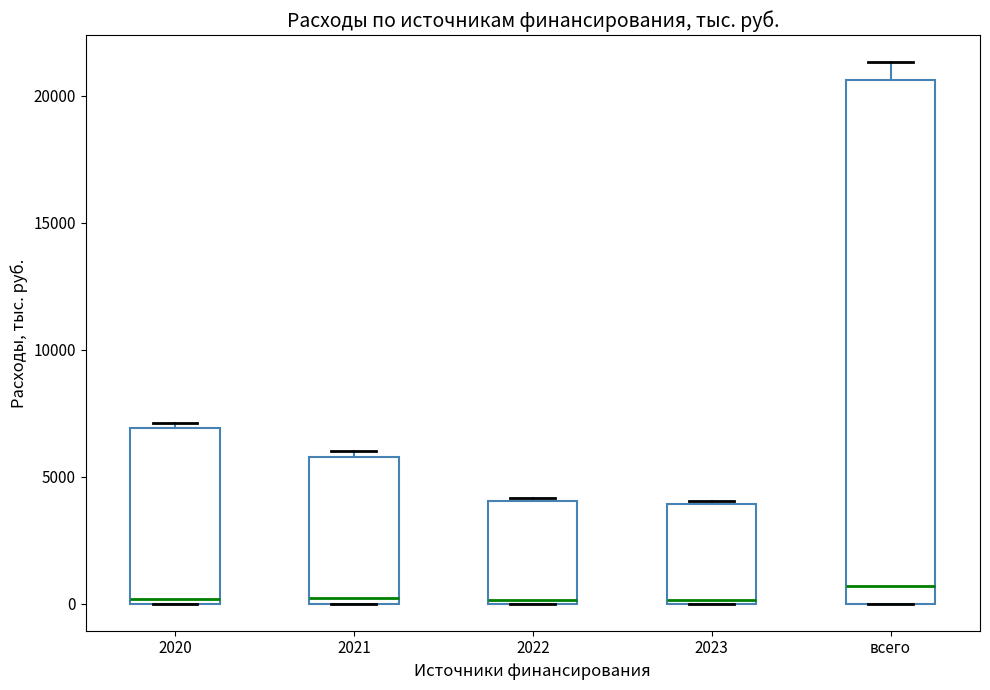

Reading left to right, read every box against the y-axis: the position of its median line, the range the box covers, and the ends of its whiskers. The values are not printed on the chart, so give them approximately, as read against the axis.

2020: median 0 (just above the box's lower edge), box 0 to 7000, whiskers 0 to 7000 (just above the box's upper edge)
2021: median 0 (just above the box's lower edge), box 0 to 6000, whiskers 0 to 6000 (just above the box's upper edge)
2022: median 0, box 0 to 4000, whiskers 0 to 4000
2023: median 0, box 0 to 4000, whiskers 0 to 4000
всего: median 500, box 0 to 20500, whiskers 0 to 21500